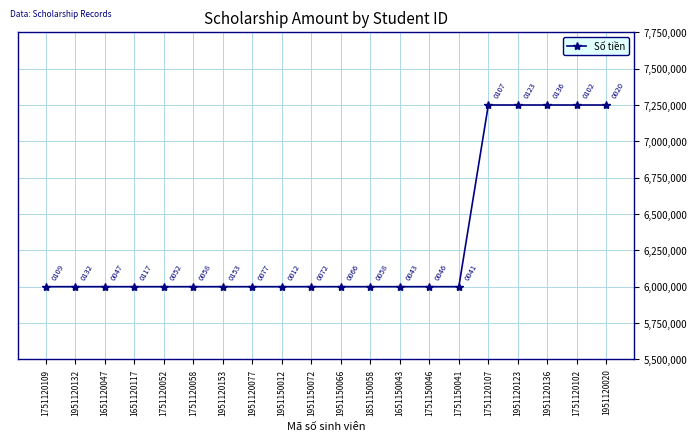

What is the ratio of the value at 1951150012 to the value at 1751120052?

1.0